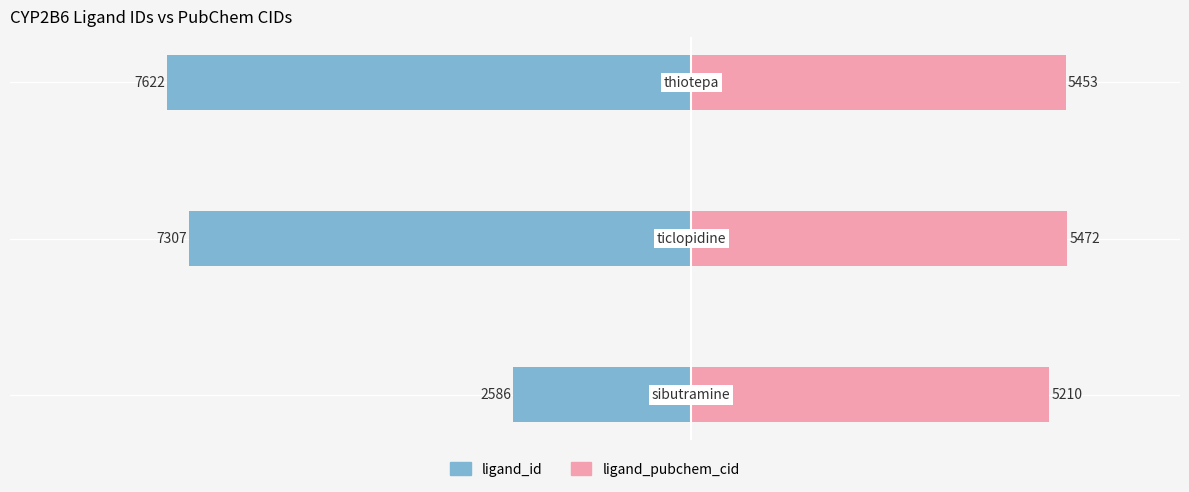

Is the value of ligand_id at −6000 greater than the value of ligand_pubchem_cid at −8000?

No